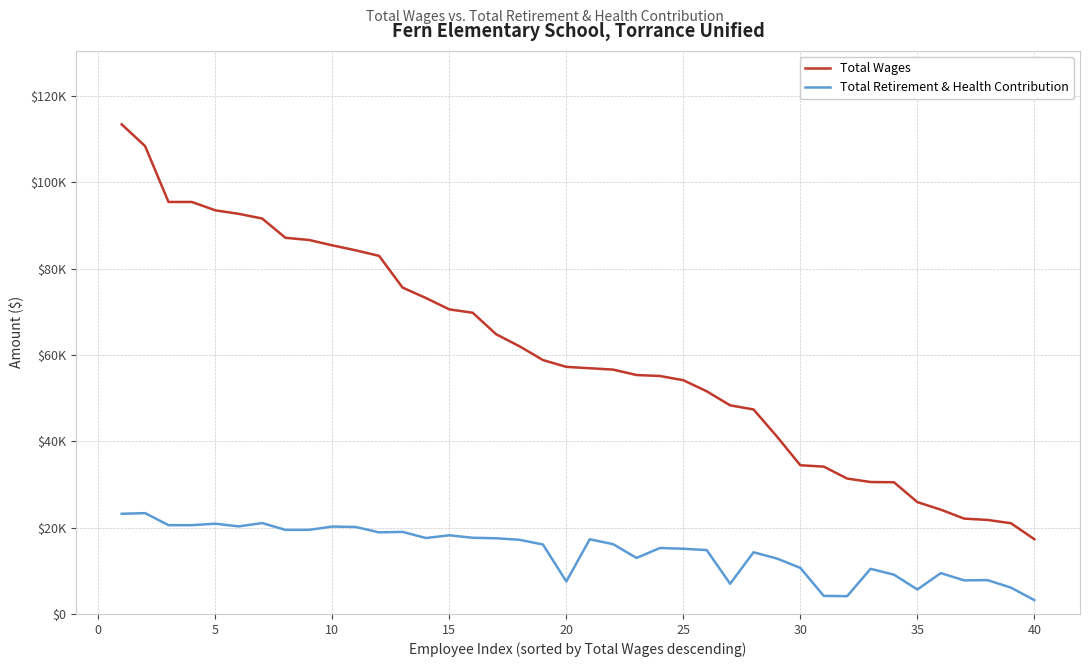

True or false: Total Wages and Total Retirement & Health Contribution cross at least once.

False